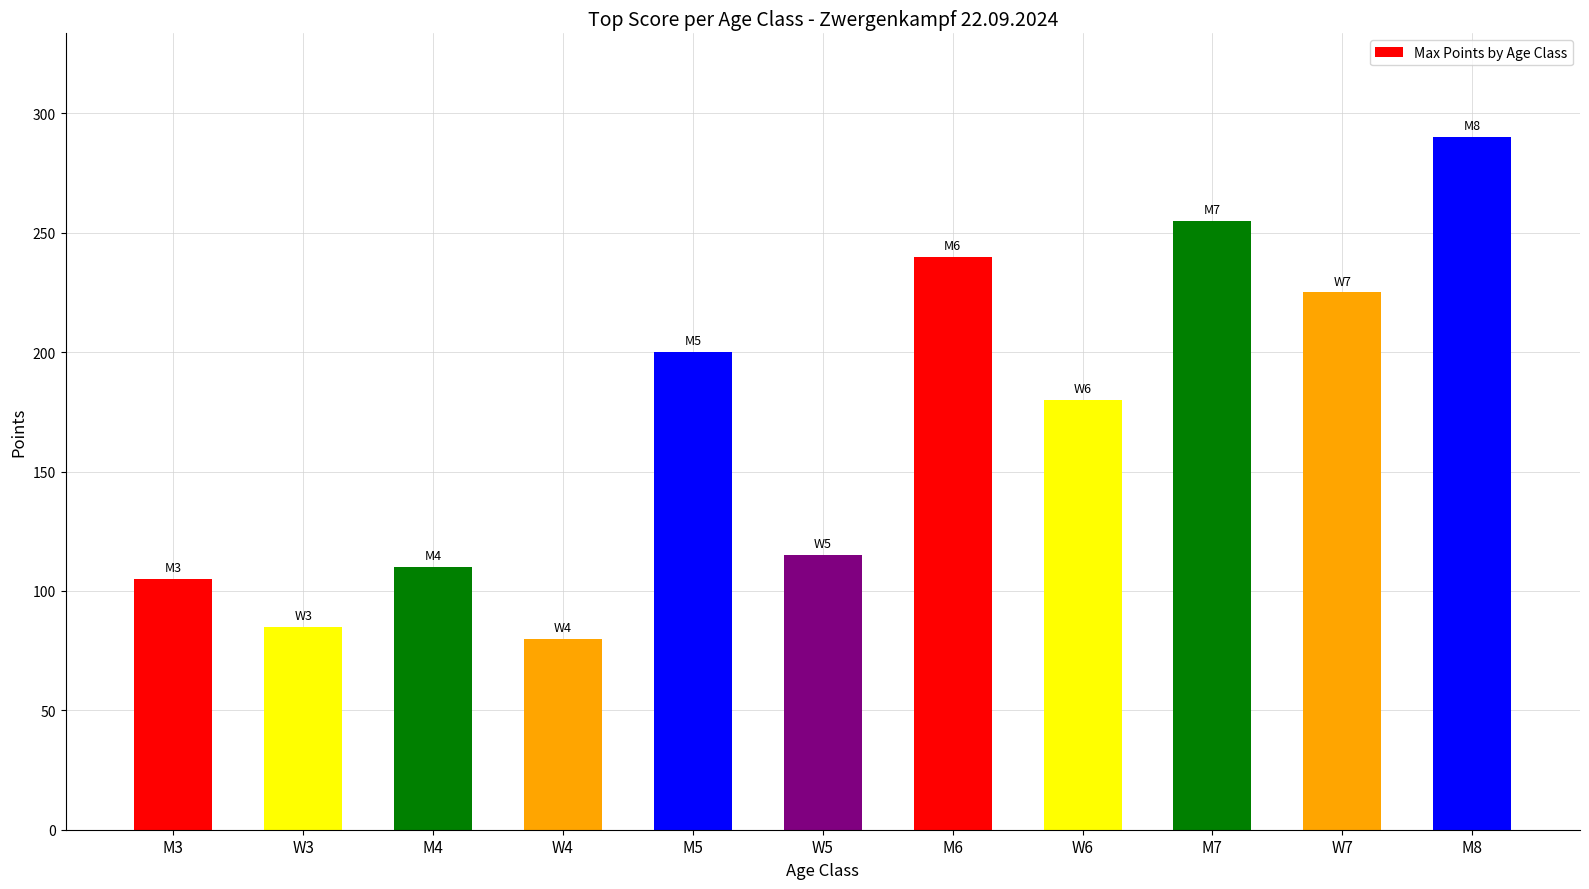

How many series are shown in this chart?

1